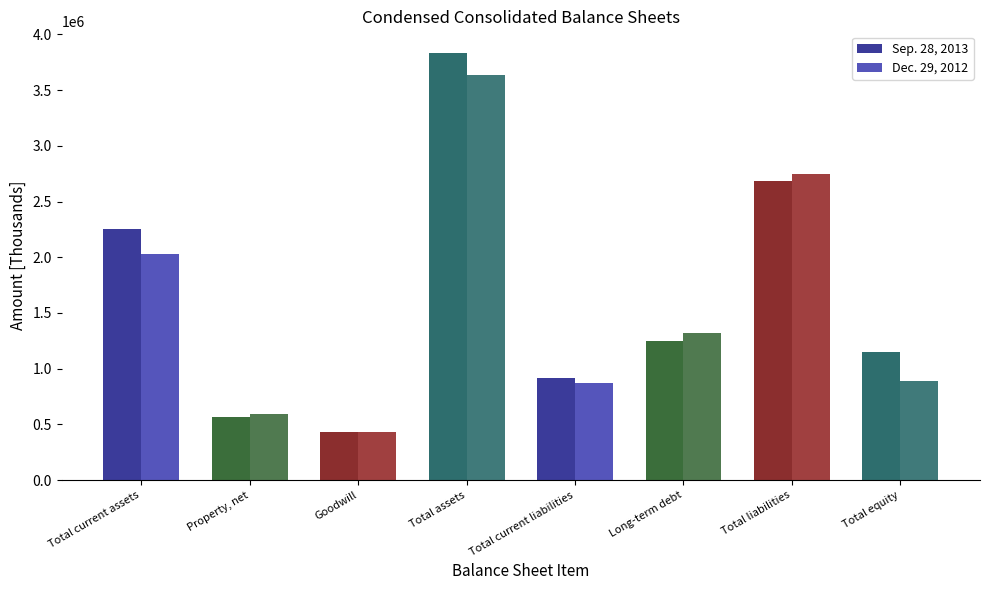

What is the label of the 1st bar from the left?

Total current assets